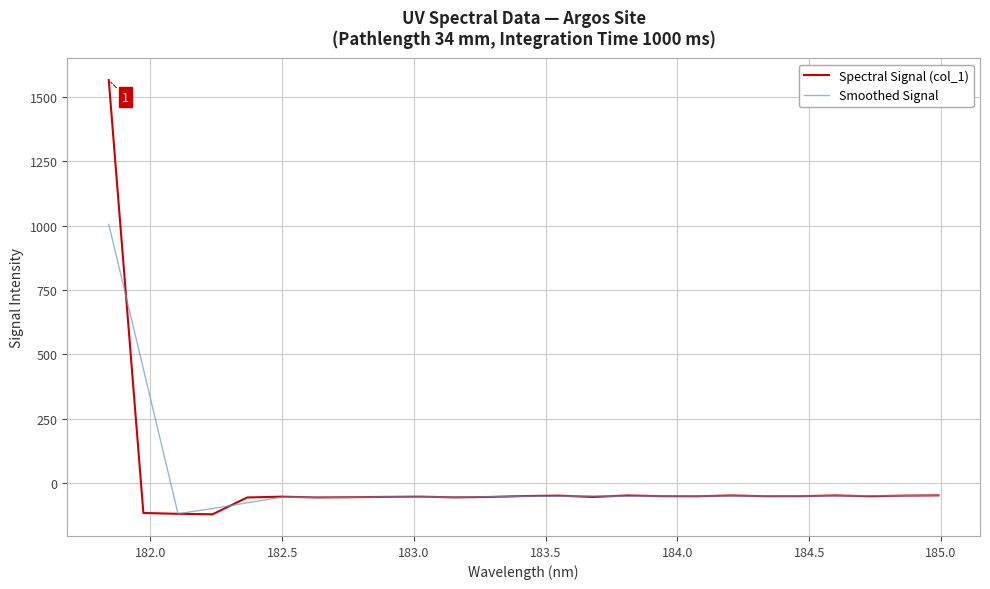

Which series has the largest range (max minus min)?

Spectral Signal (col_1)